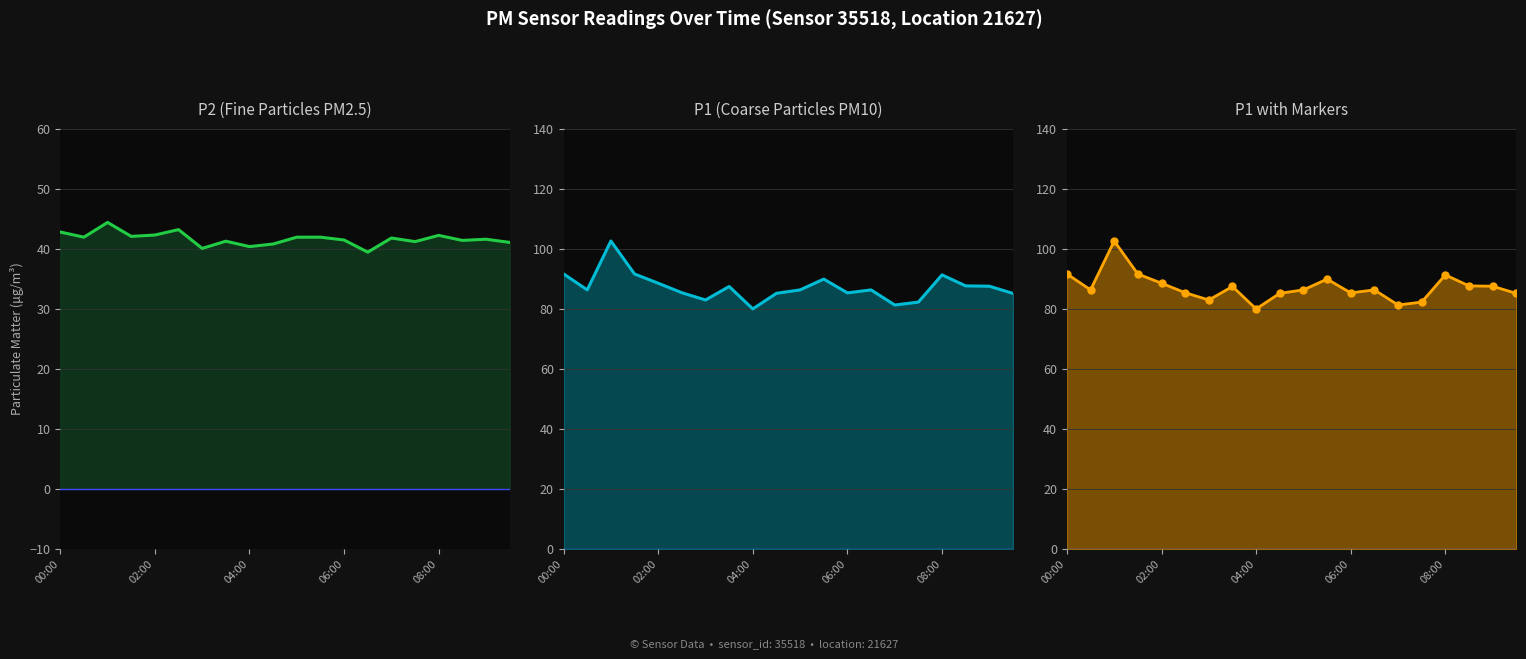

What are all the series names shown in the legend?

P2 (Fine Particles PM2.5), P1 (Coarse Particles PM10), P1 with Markers